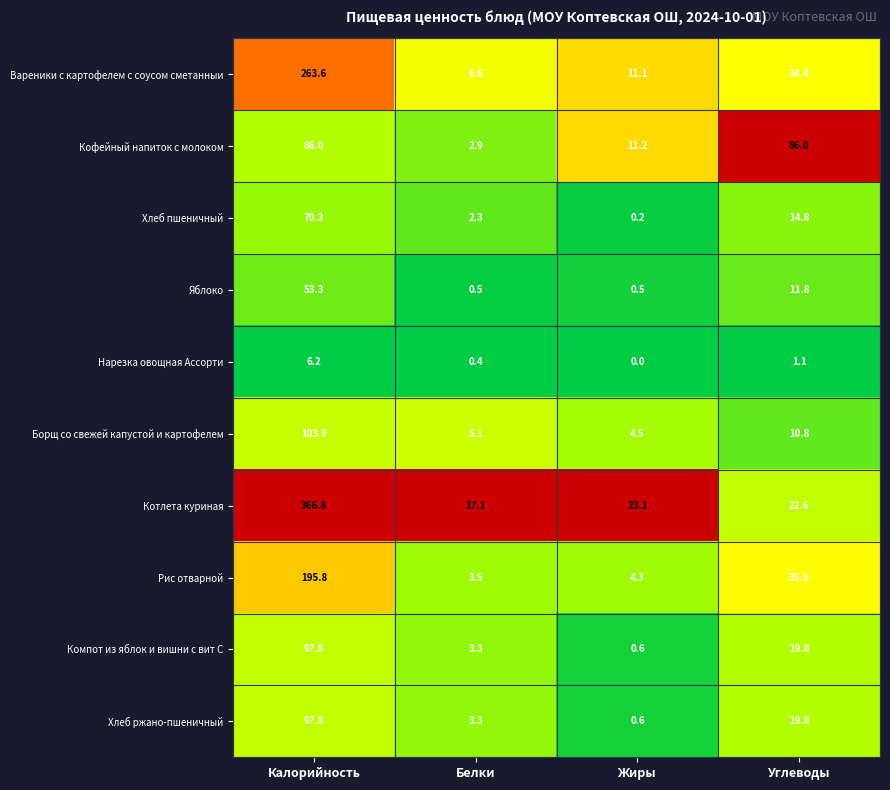

Which label corresponds to the smallest value in the chart?

Жиры